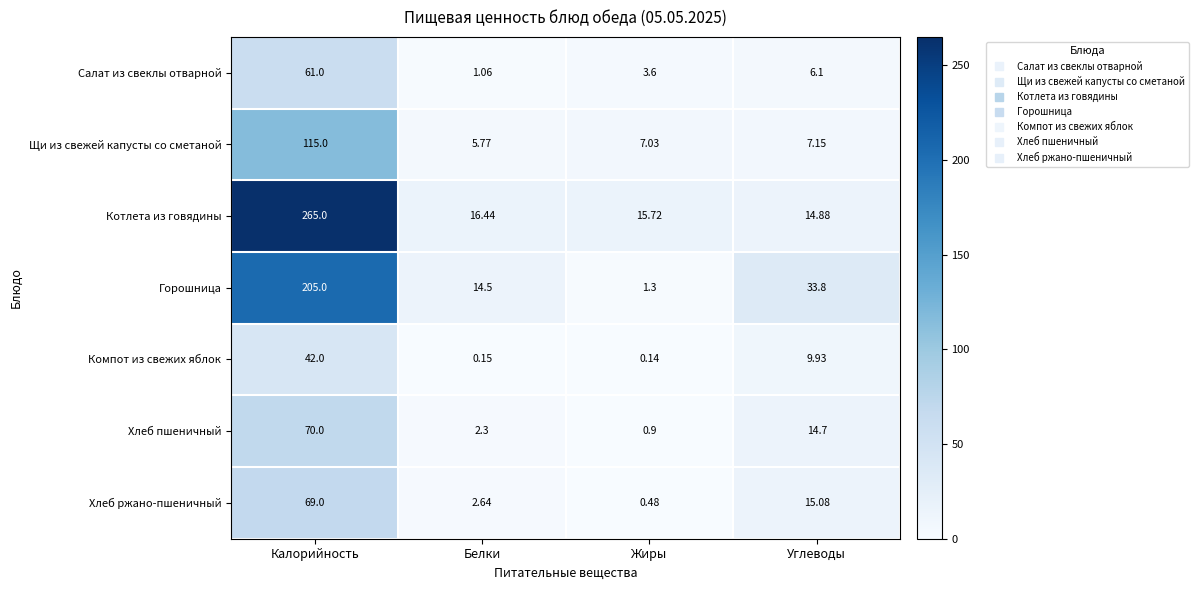

Which series has the largest total across all categories?

Котлета из говядины